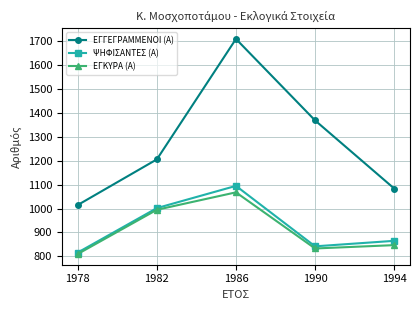

What is the difference between the second highest and second lowest values in the ΕΓΓΕΓΡΑΜΜΕΝΟΙ (Α) series?

285